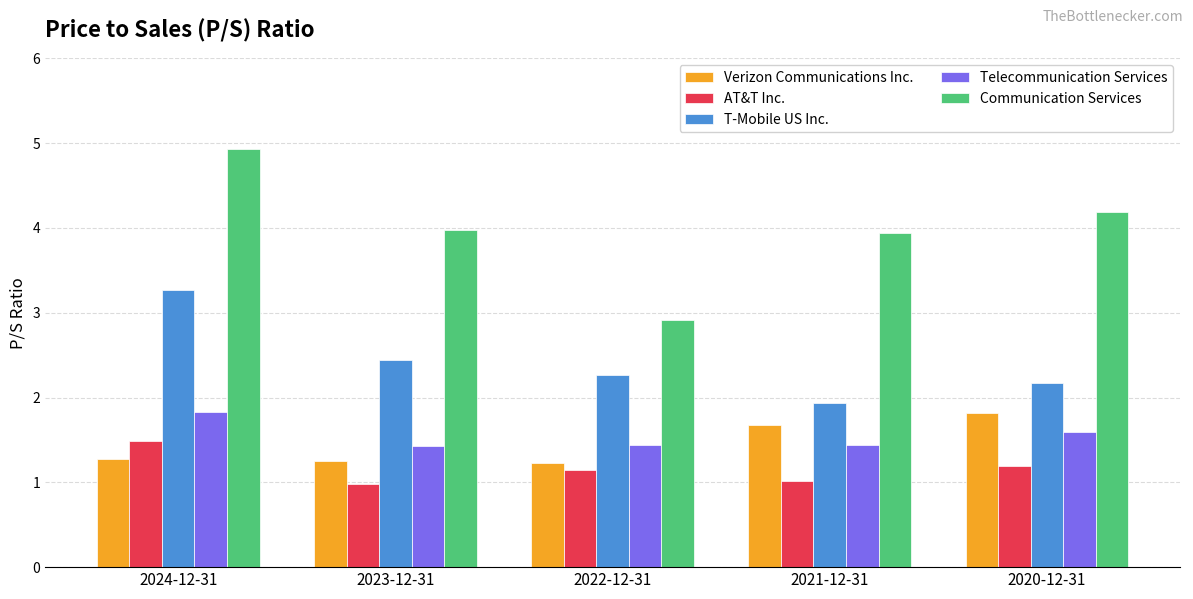

How many groups of bars are there?

5